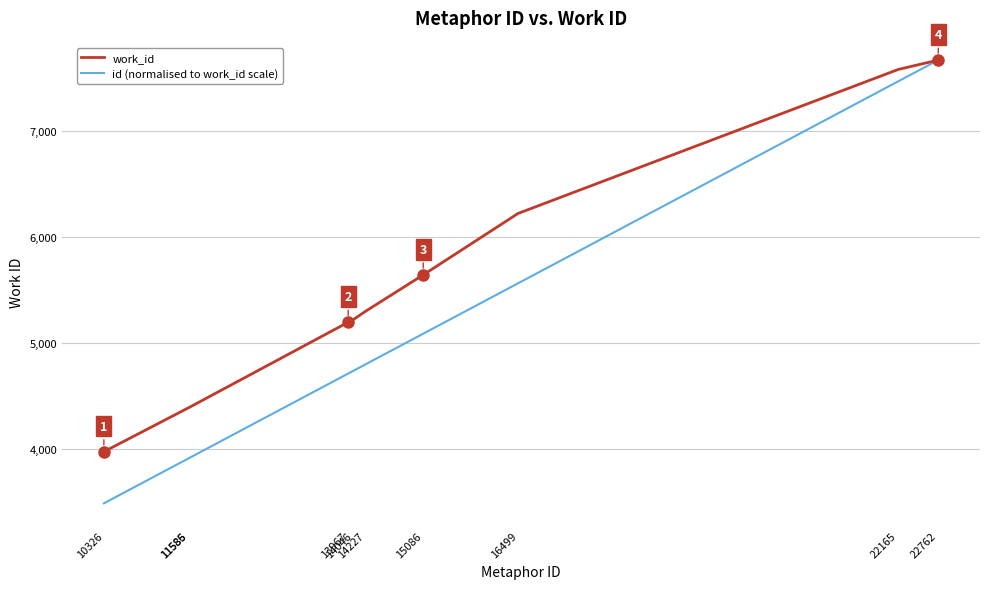

The work_id series shows 2492.9 at 14227. True or false?

False